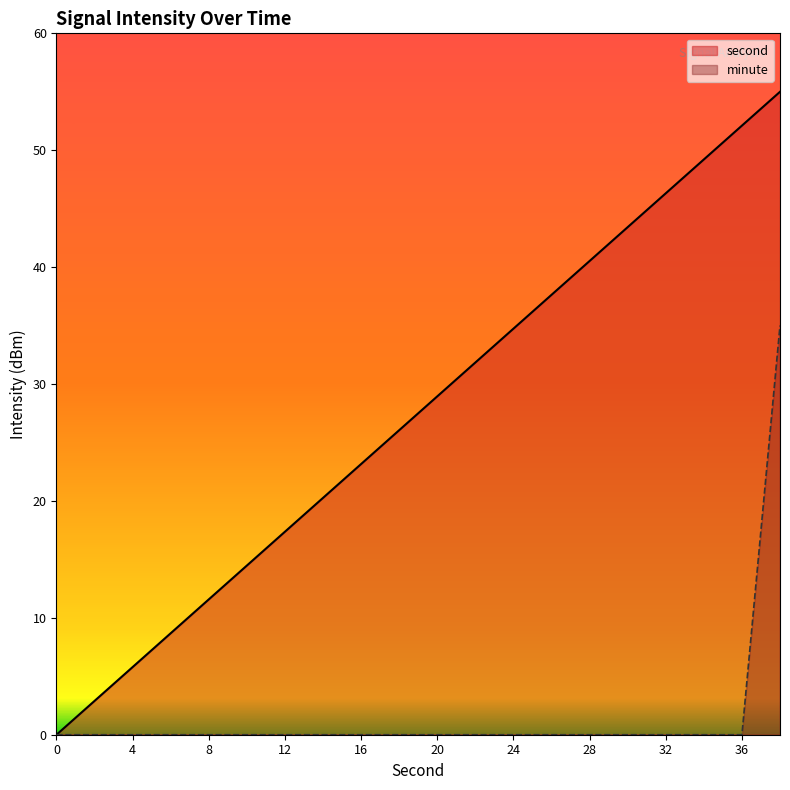

How many data points in second are less than 28?

10